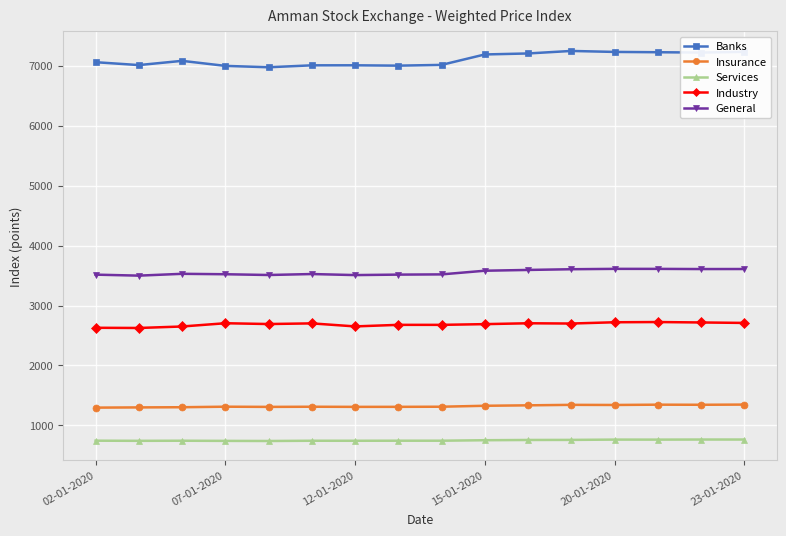

True or false: Insurance has more than 1 points higher than both neighbors.

True